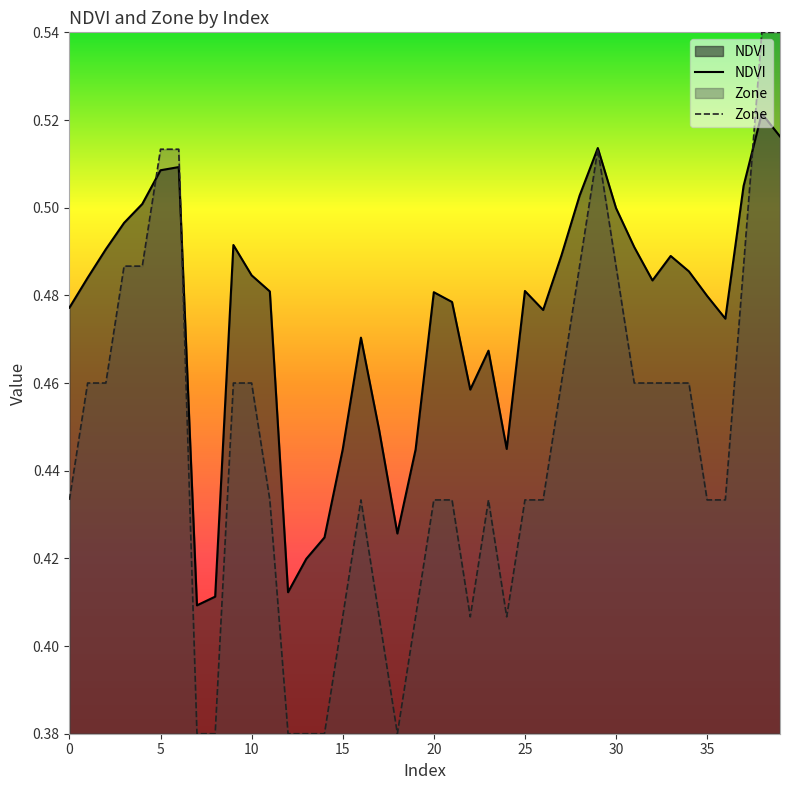

Which series has the widest spread of values?

Zone